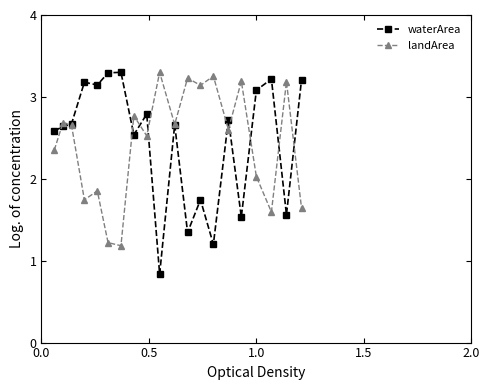

What is the value of the landArea point at the 7th from the left?

1.2